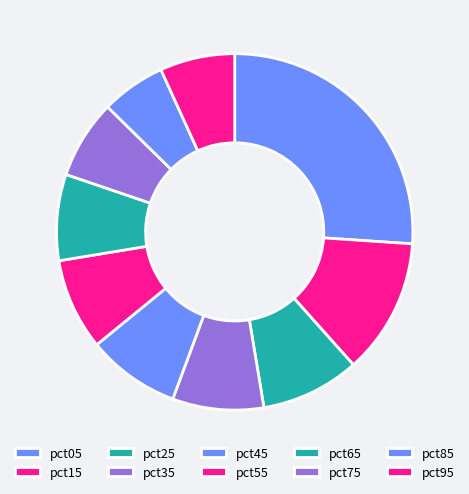

To the nearest percent, what percentage of the pie is pct55?

8%